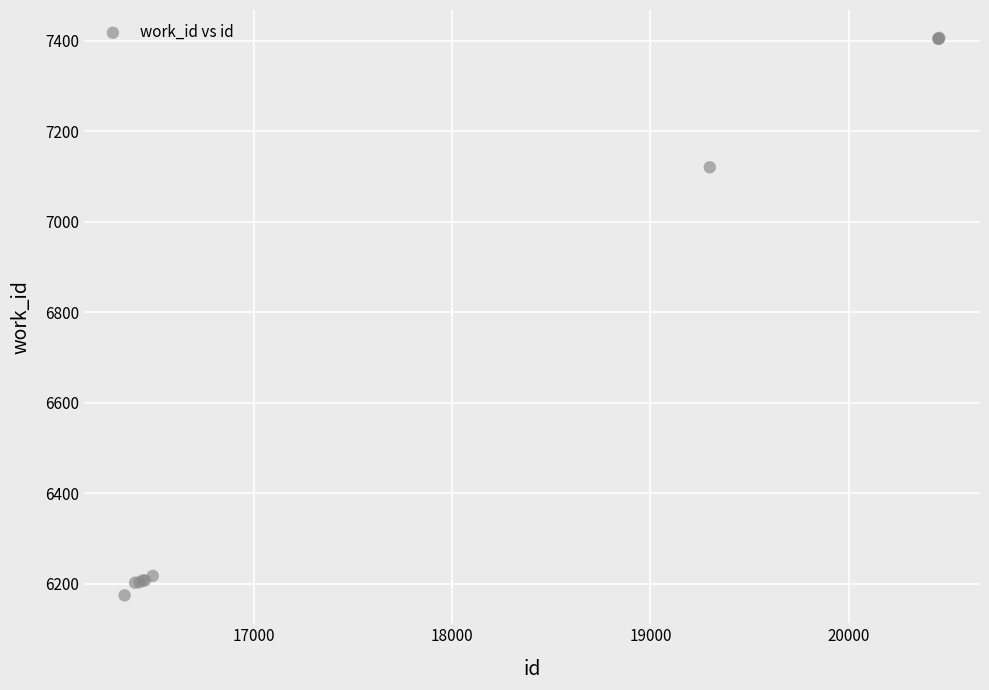

What Y value in the scatter plot is closest to 6790?

7120